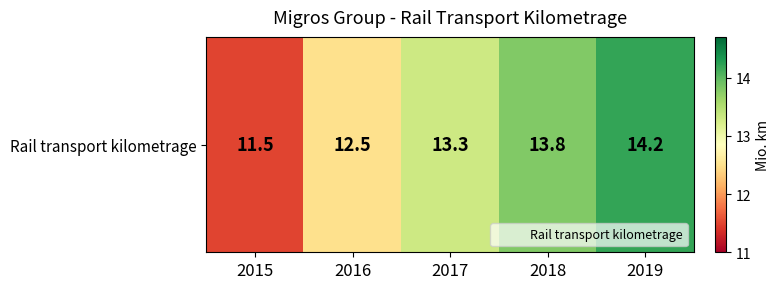

What is the difference between the second highest and second lowest values?

1.3